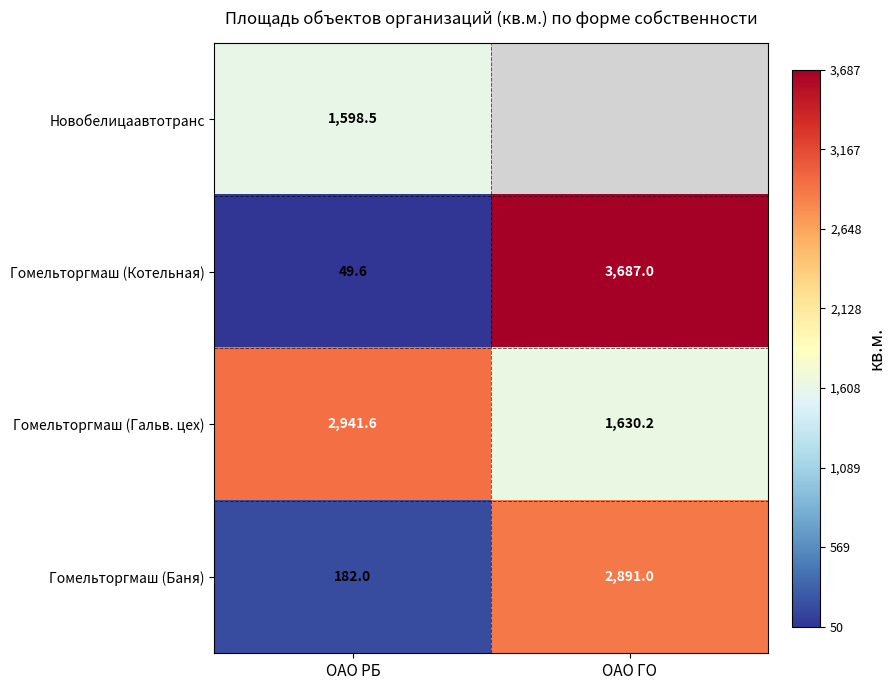

Rank the series at ОАО РБ from highest to lowest value.

Гомельторгмаш (Гальв. цех), Новобелицаавтотранс, Гомельторгмаш (Баня), Гомельторгмаш (Котельная)